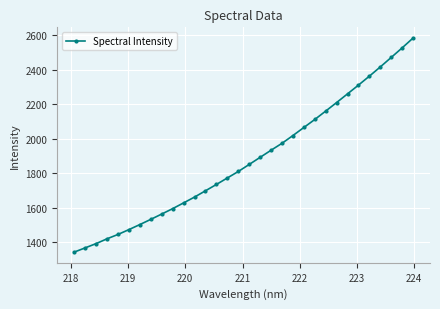

What is the difference between the maximum and minimum values?

1241.4